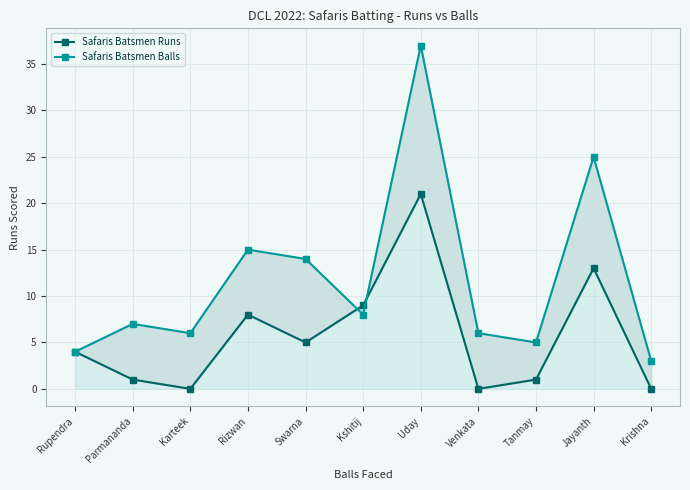

Where is the first local maximum for Safaris Batsmen Balls?

Parmananda